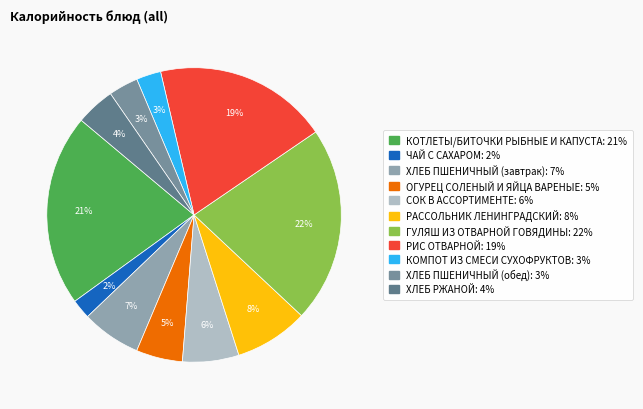

Between КОМПОТ ИЗ СМЕСИ СУХОФРУКТОВ and ХЛЕБ РЖАНОЙ, which is larger?

ХЛЕБ РЖАНОЙ